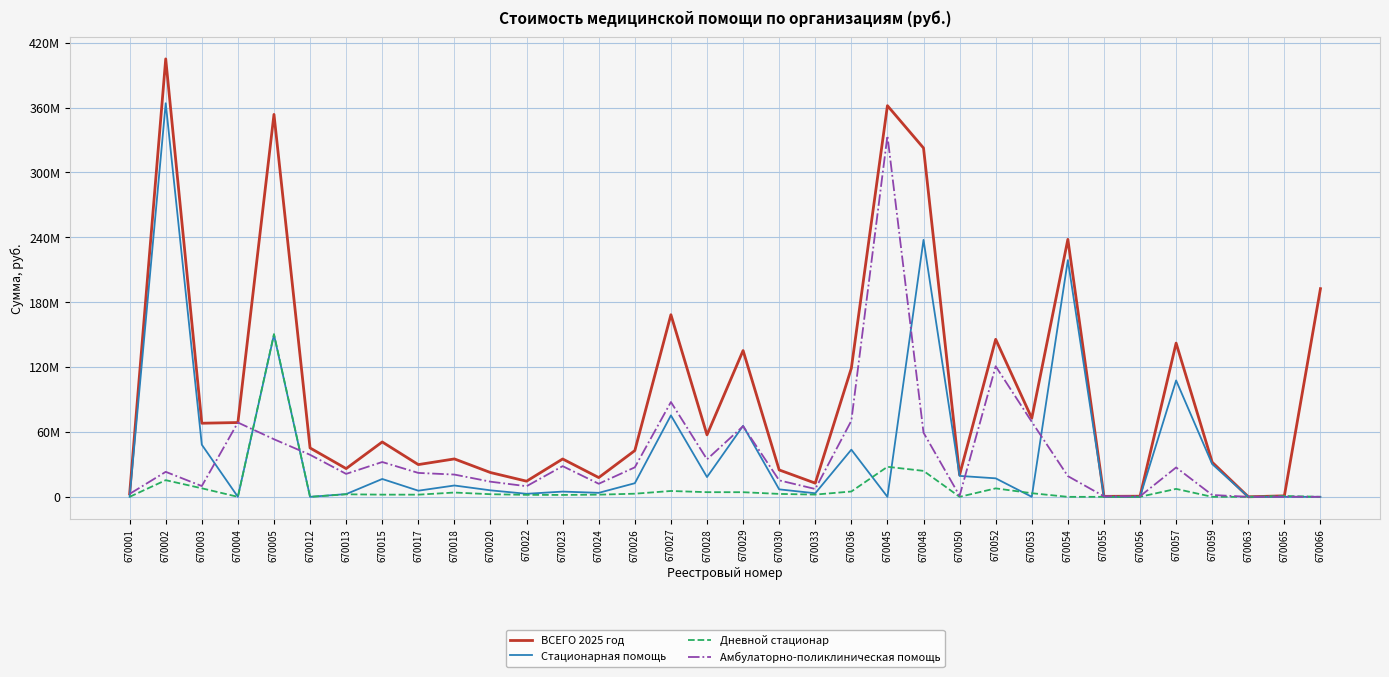

Does the chart display data point markers on the line(s)?

No